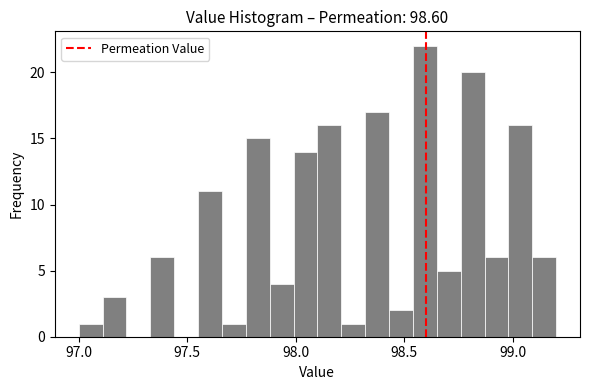

Read against the x-axis, roughly where is the centre of the tallest bar?

98.60